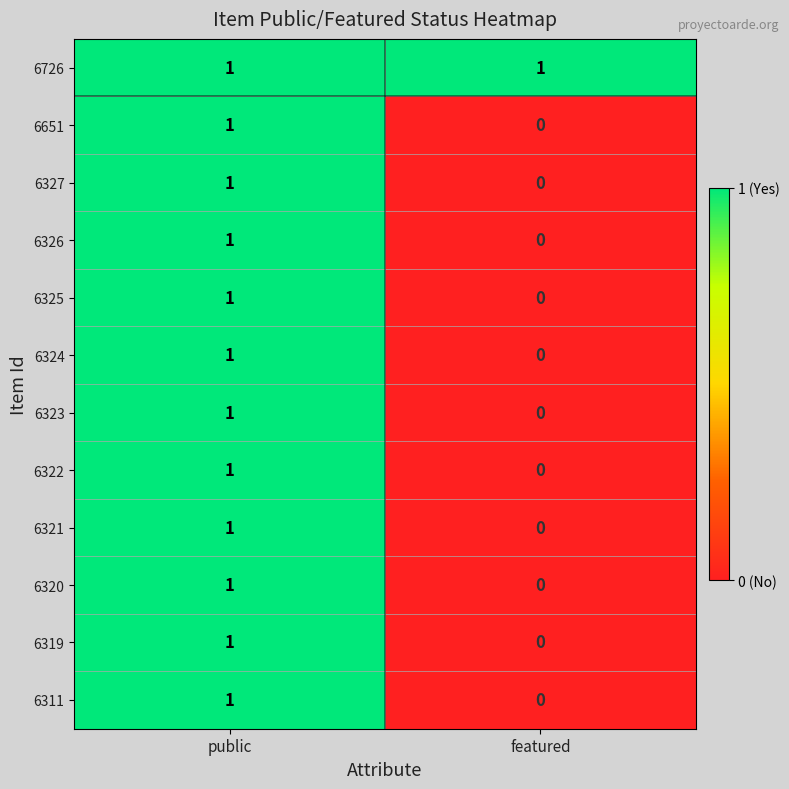

The 6326 series shows 2 at public. True or false?

False